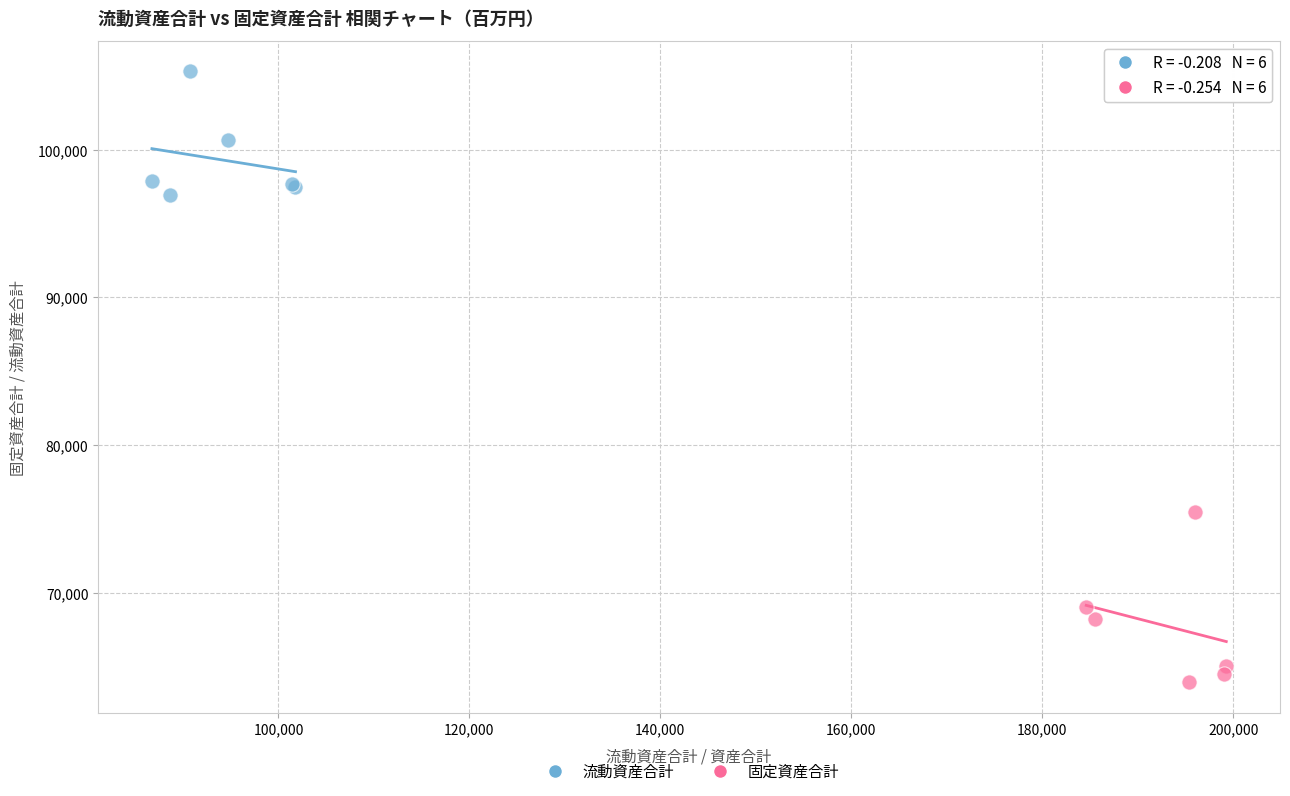

Which series contains the highest Y value?

流動資産合計